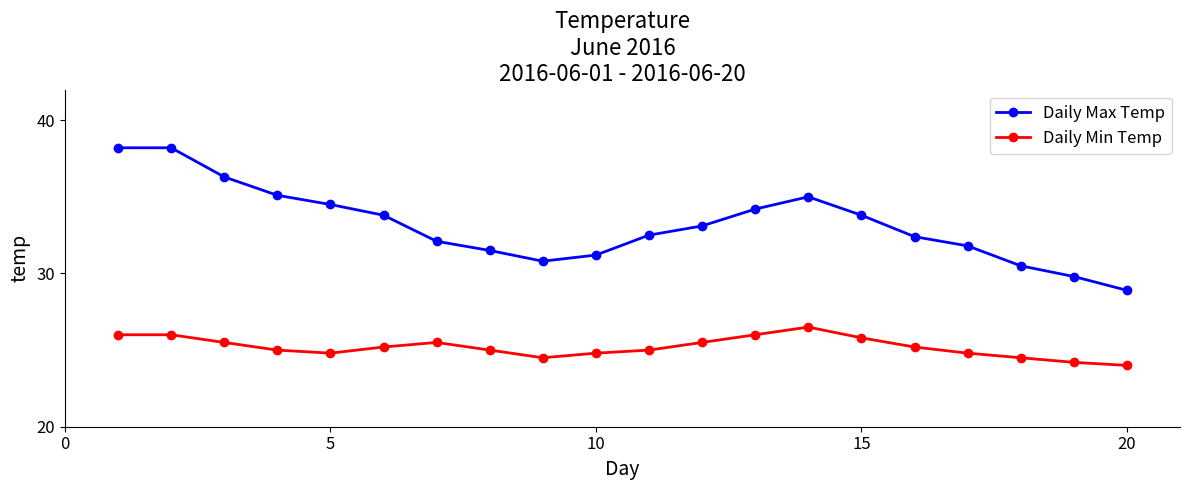

What is the maximum value for Daily Min Temp?

26.5